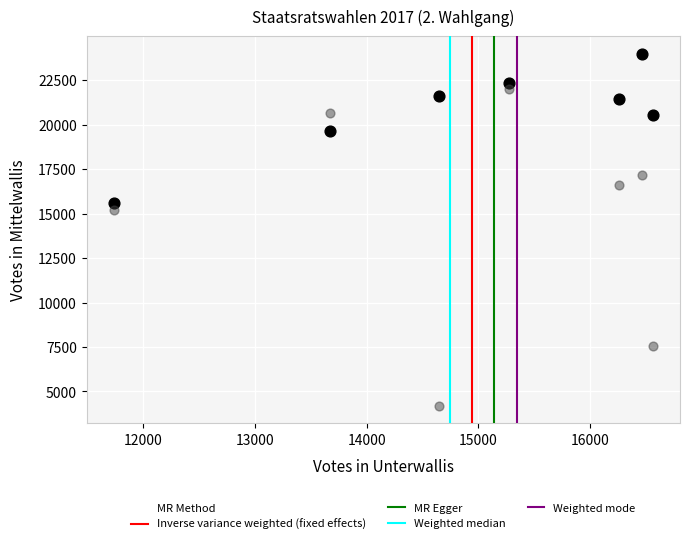

Across all data points, what is the range of X values (max minus min)?

4824